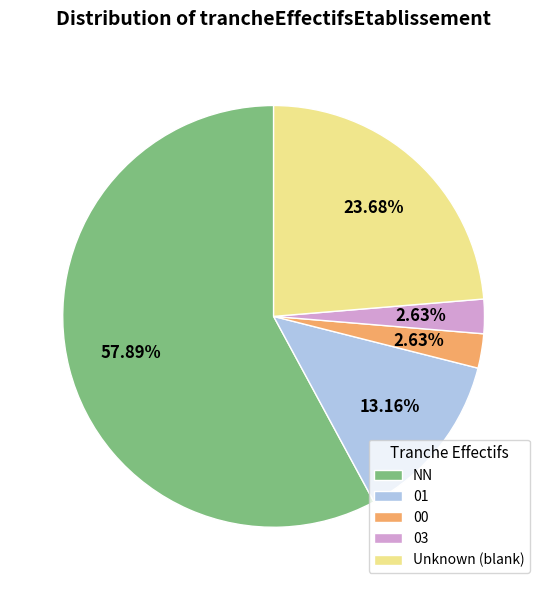

Do 00 and 03 together represent more than half of the pie?

No